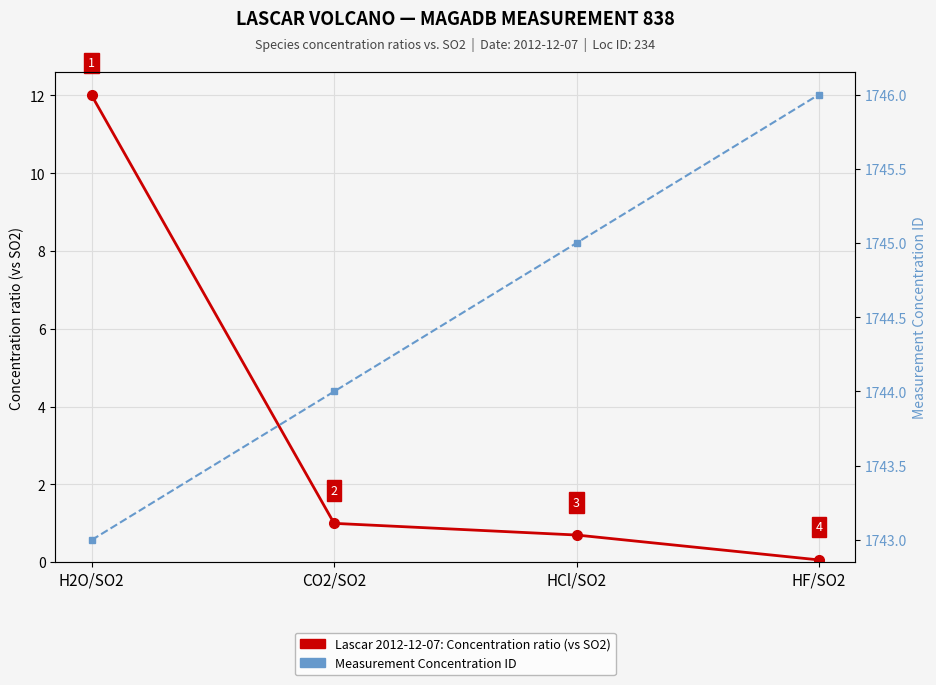

The Measurement Concentration ID series shows 737.8 at CO2/SO2. True or false?

False